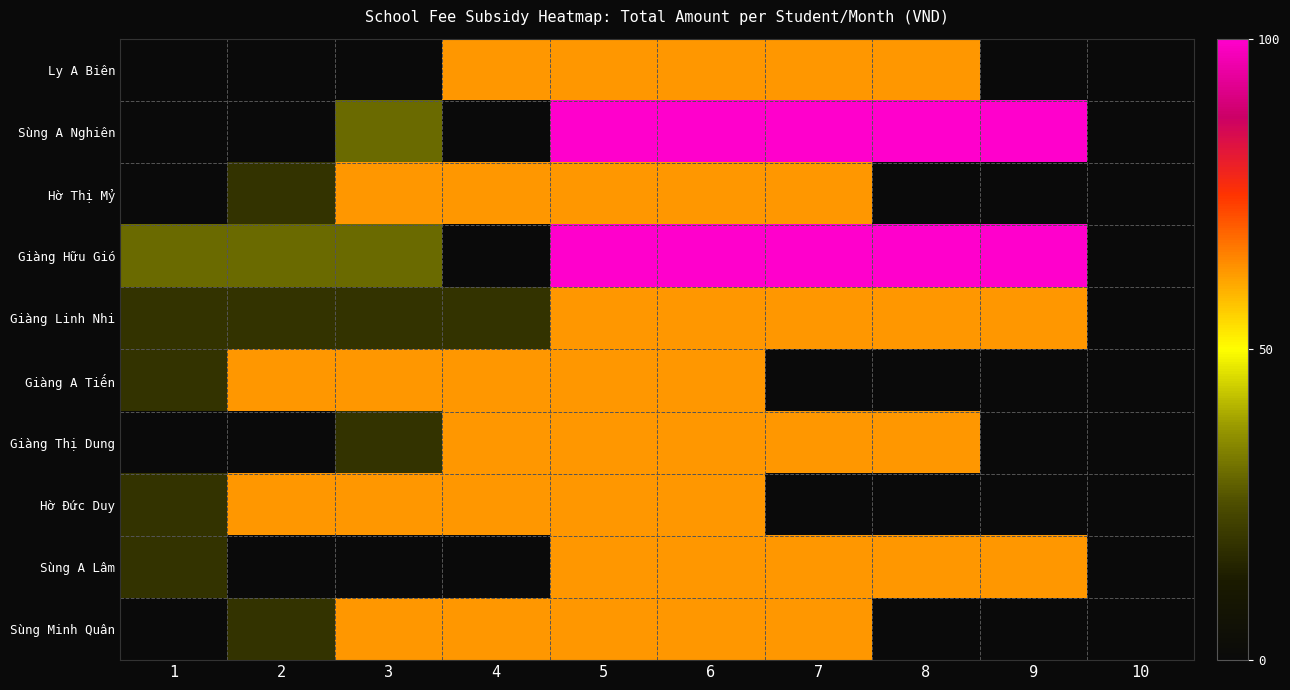

What is the total value across all series at 1?

29400